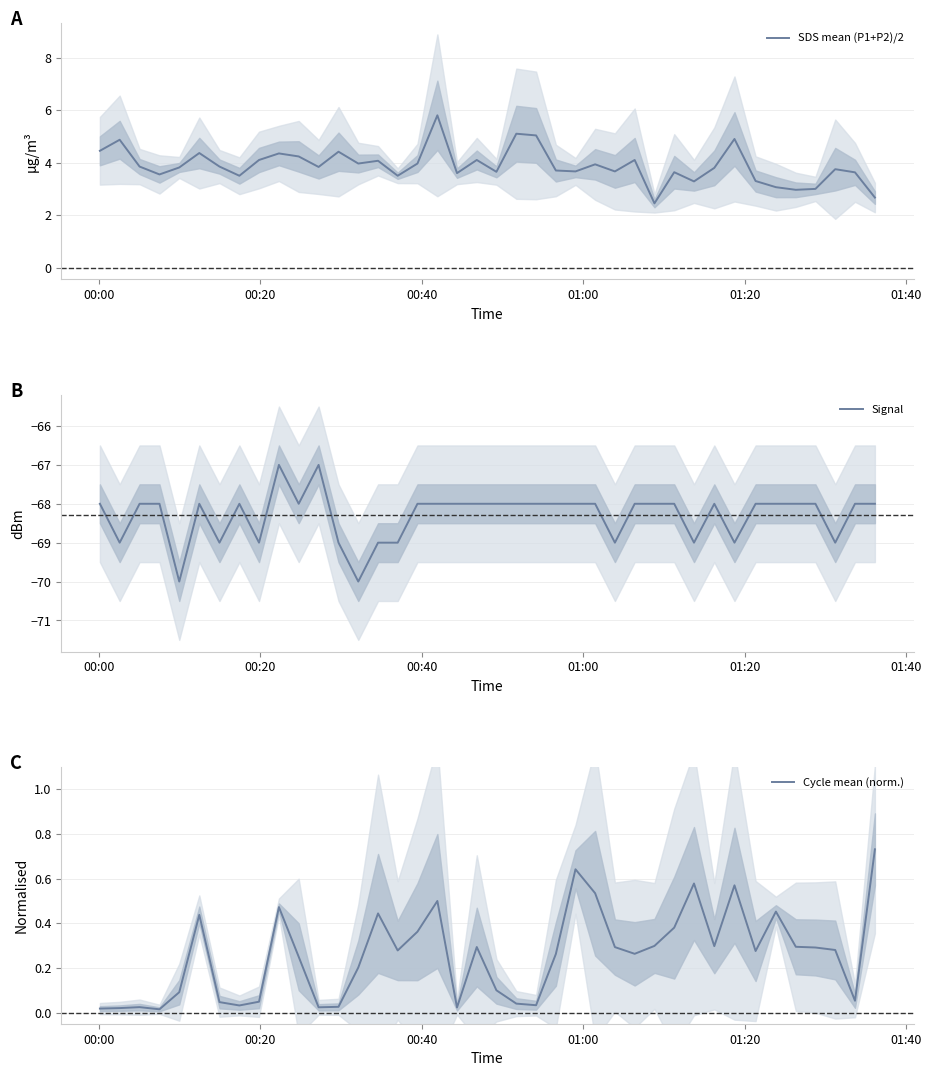

Reading left to right, list all the values displayed in this chart.

SDS mean (P1+P2)/2: 4.5	4.9	3.9	3.5	3.8	4.4	3.8	3.5	4.1	4.3	4.2	3.8	4.4	4.0	4.1	3.5	4.0	5.8	3.6	4.1	3.6	5.1	5.0	3.7	3.7	3.9	3.7	4.1	2.5	3.6	3.3	3.8	4.9	3.3	3.1	3.0	3.0	3.8	3.6	2.7
Signal: -68.0	-69.0	-68.0	-68.0	-70.0	-68.0	-69.0	-68.0	-69.0	-67.0	-68.0	-67.0	-69.0	-70.0	-69.0	-69.0	-68.0	-68.0	-68.0	-68.0	-68.0	-68.0	-68.0	-68.0	-68.0	-68.0	-69.0	-68.0	-68.0	-68.0	-69.0	-68.0	-69.0	-68.0	-68.0	-68.0	-68.0	-69.0	-68.0	-68.0
Cycle mean (norm.): 0.0	0.0	0.0	0.0	0.1	0.4	0.0	0.0	0.0	0.5	0.2	0.0	0.0	0.2	0.4	0.3	0.4	0.5	0.0	0.3	0.1	0.0	0.0	0.3	0.6	0.5	0.3	0.3	0.3	0.4	0.6	0.3	0.6	0.3	0.5	0.3	0.3	0.3	0.1	0.7